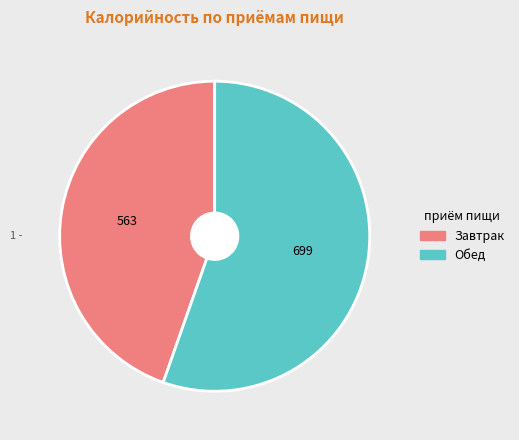

Is there any slice that represents more than half of the pie?

Yes